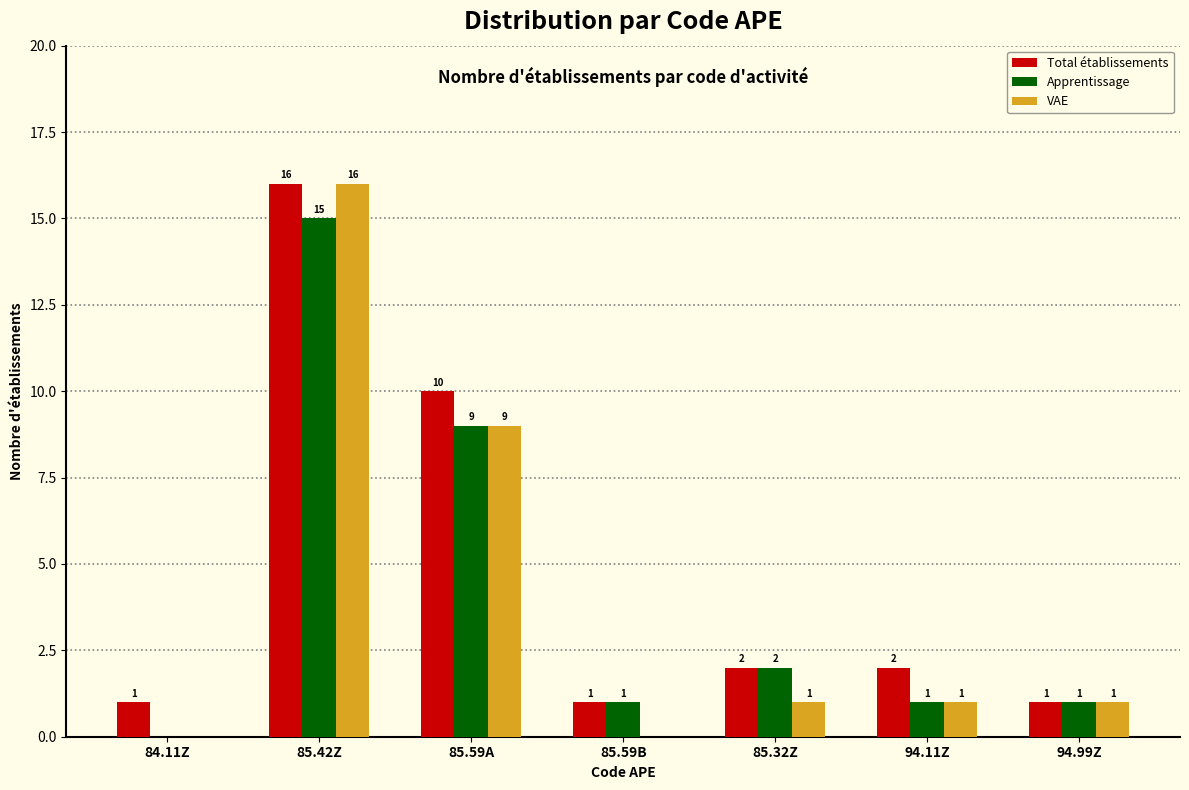

Reading right to left, list all the values displayed in this chart.

Total établissements: 94.99Z=1	94.11Z=2	85.32Z=2	85.59B=1	85.59A=10	85.42Z=16	84.11Z=1
Apprentissage: 94.99Z=1	94.11Z=1	85.32Z=2	85.59B=1	85.59A=9	85.42Z=15	84.11Z=0
VAE: 94.99Z=1	94.11Z=1	85.32Z=1	85.59B=0	85.59A=9	85.42Z=16	84.11Z=0